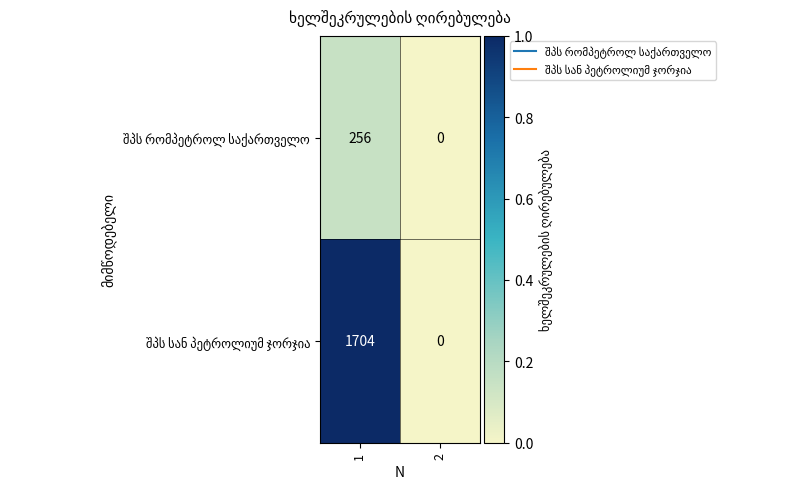

What is the greatest value displayed?

1704